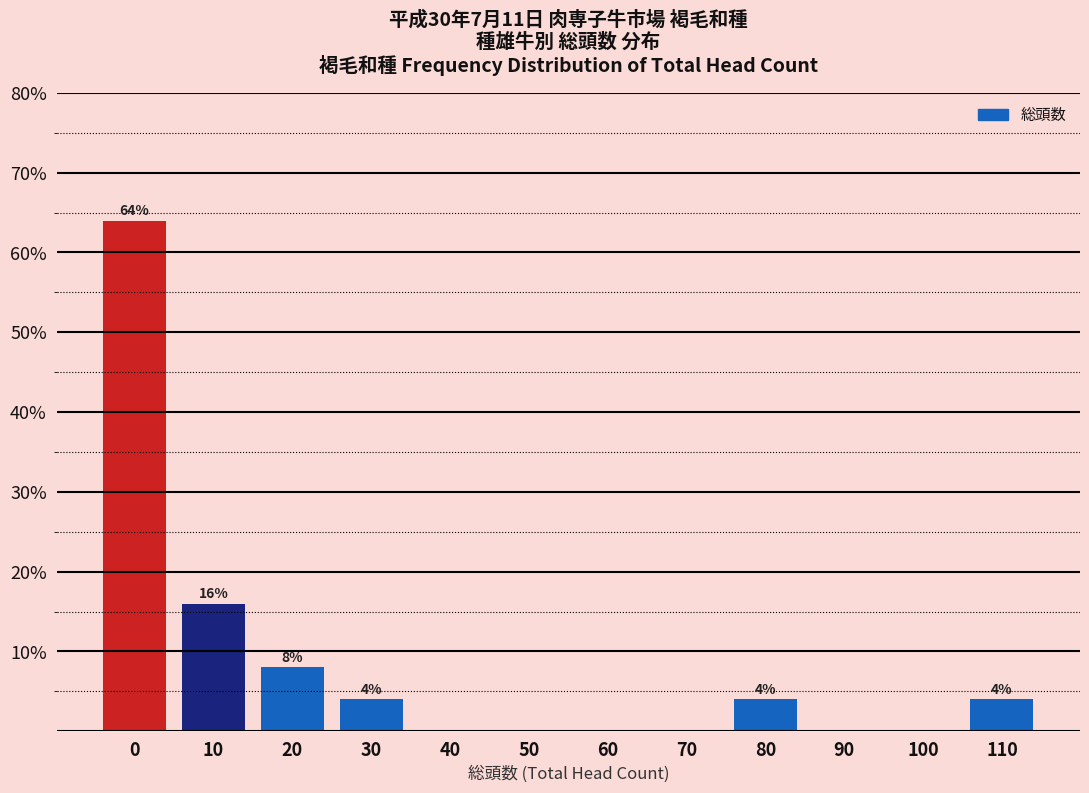

Reading left to right, extract all data points from this chart.

0=64	10=16	20=8	30=4	40=0	50=0	60=0	70=0	80=4	90=0	100=0	110=4